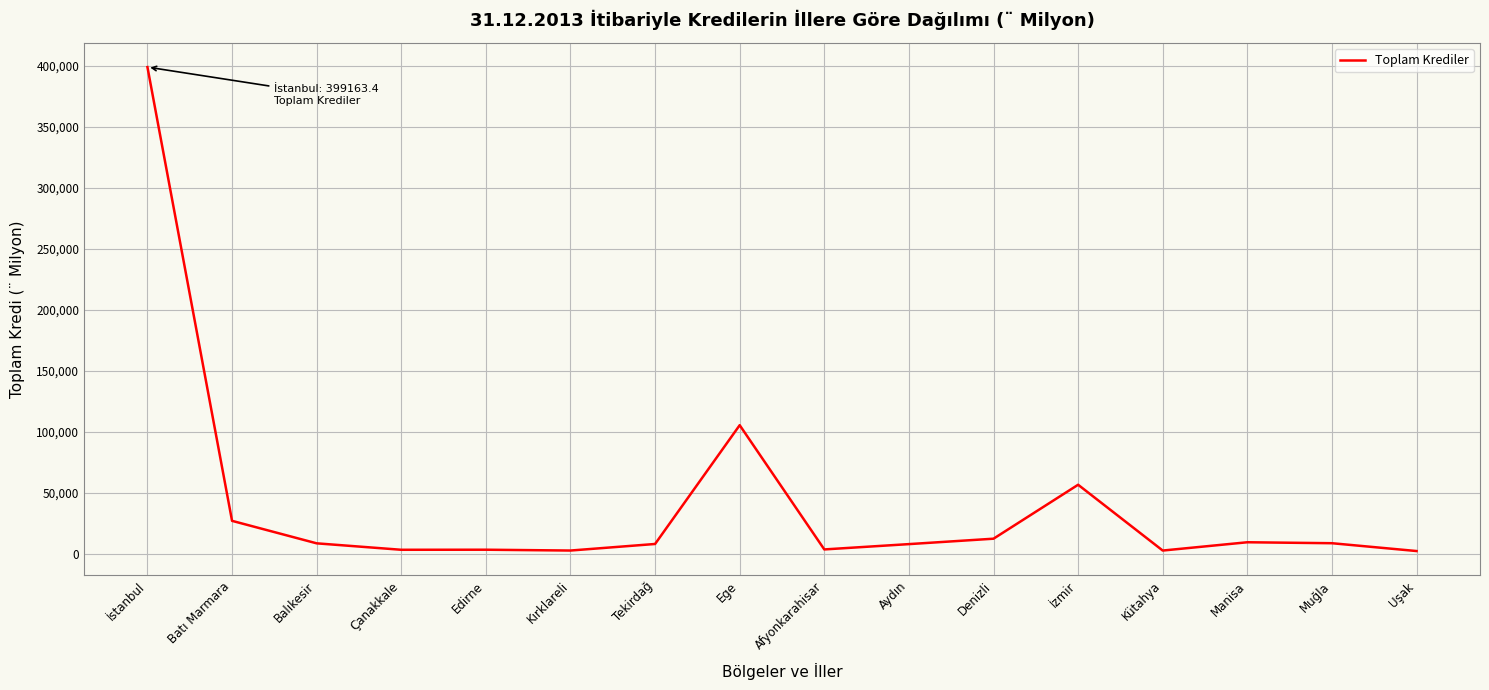

Between İstanbul and Aydın, which is larger?

İstanbul